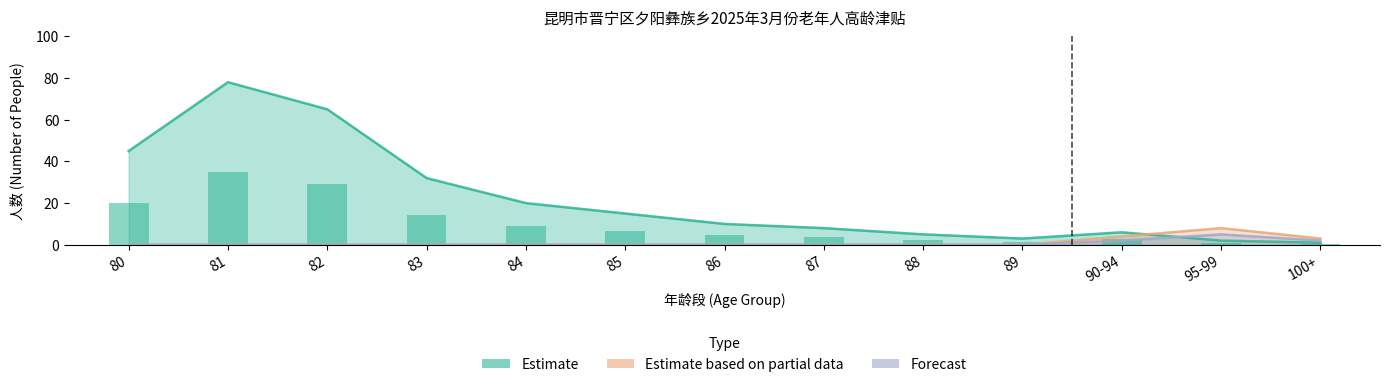

How many groups of bars are there?

13